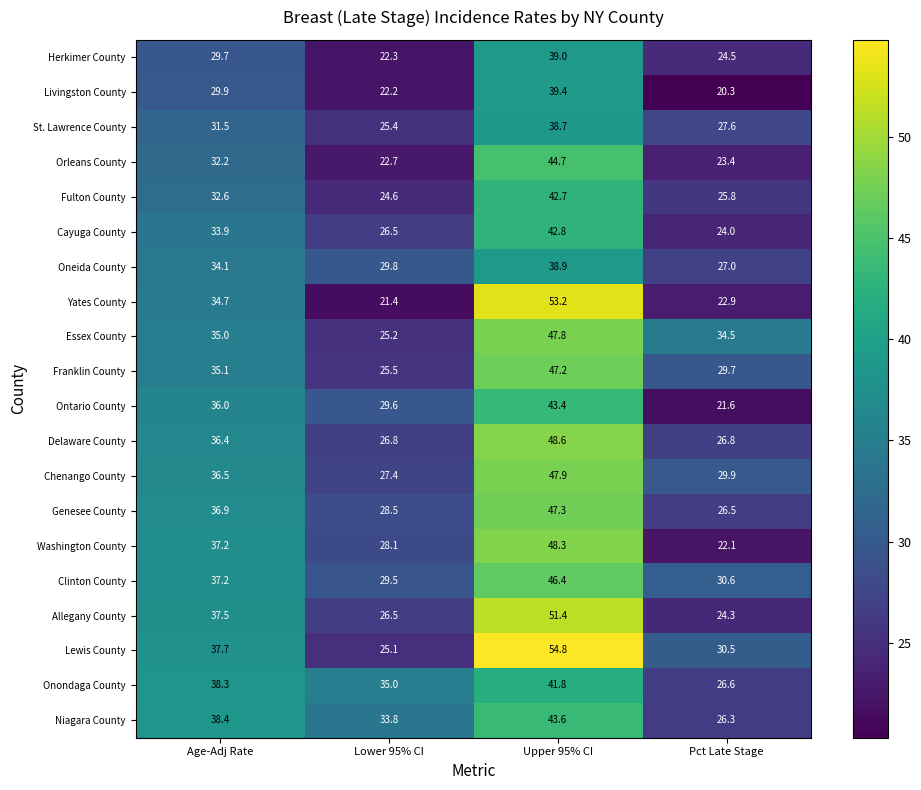

What is the difference between the highest and lowest values at Lower 95% CI?

13.6